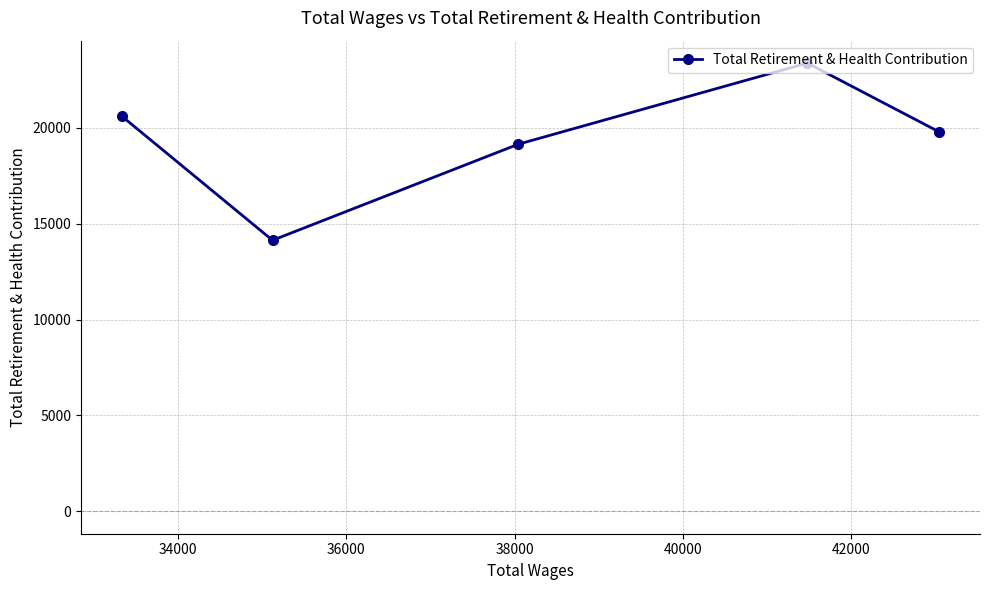

What is the sum of all values?

97028